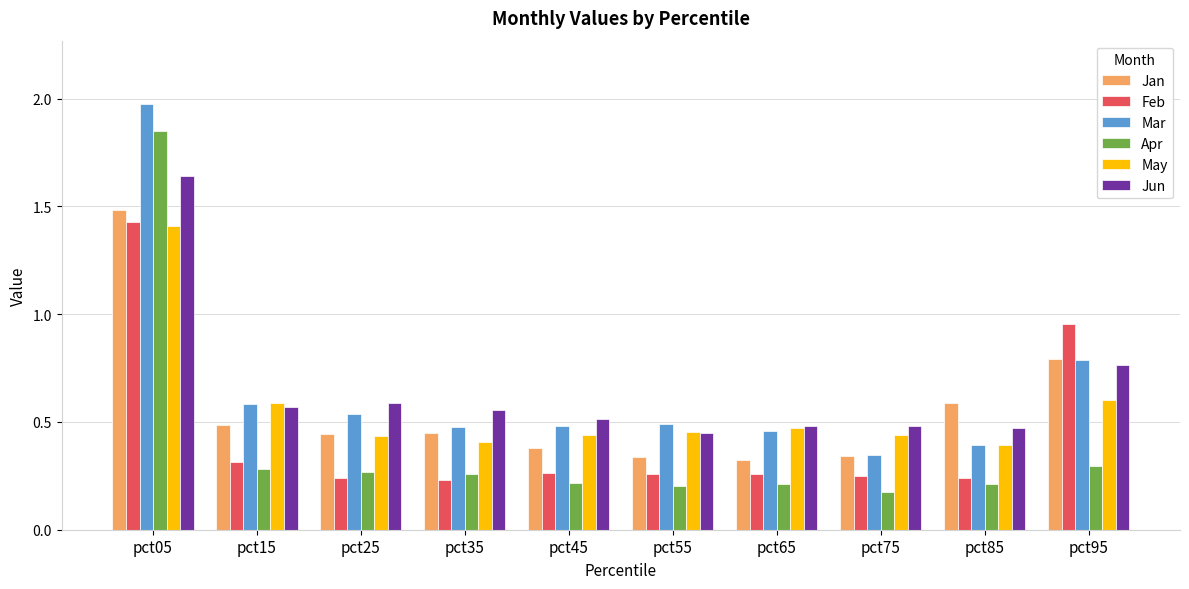

Which series has the largest range (max minus min)?

Apr